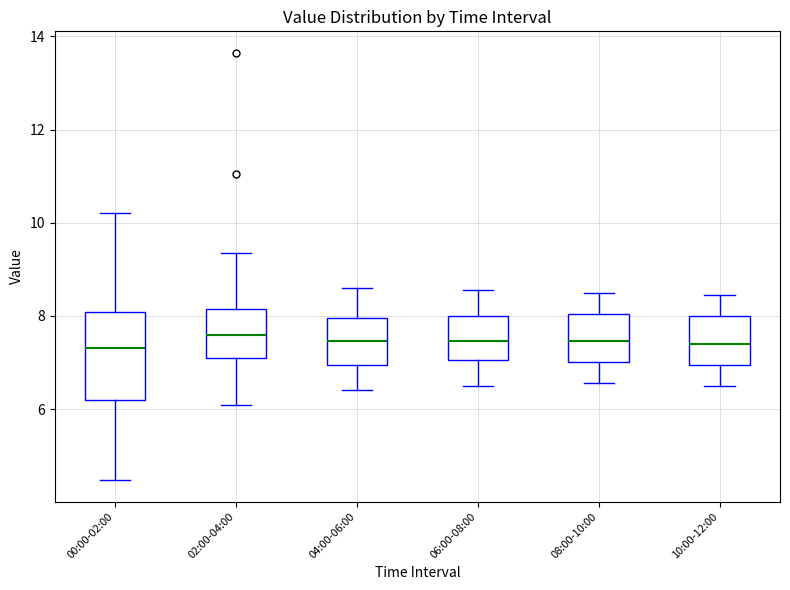

Reading left to right, read every box against the y-axis: the position of its median line, the range the box covers, and the ends of its whiskers. The values are not printed on the chart, so give them approximately, as read against the axis.

00:00-02:00: median 7.4, box 6.2 to 8.0, whiskers 4.4 to 10.2
02:00-04:00: median 7.6, box 7.2 to 8.2, whiskers 6.0 to 9.4
04:00-06:00: median 7.4, box 7.0 to 8.0, whiskers 6.4 to 8.6
06:00-08:00: median 7.4, box 7.0 to 8.0, whiskers 6.6 to 8.6
08:00-10:00: median 7.4, box 7.0 to 8.0, whiskers 6.6 to 8.6
10:00-12:00: median 7.4, box 7.0 to 8.0, whiskers 6.6 to 8.4